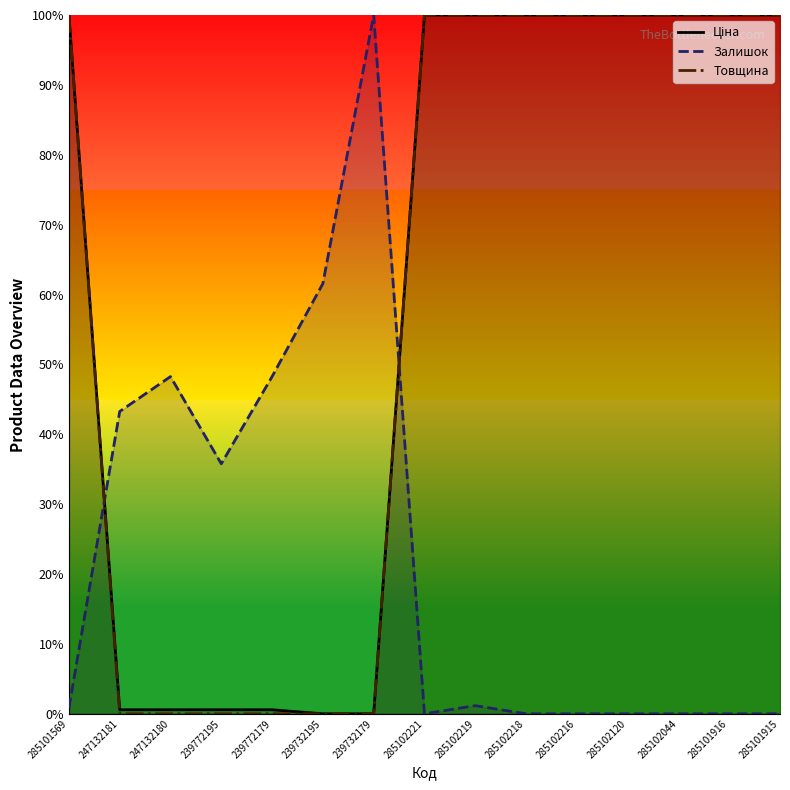

How many series are shown in this chart?

3